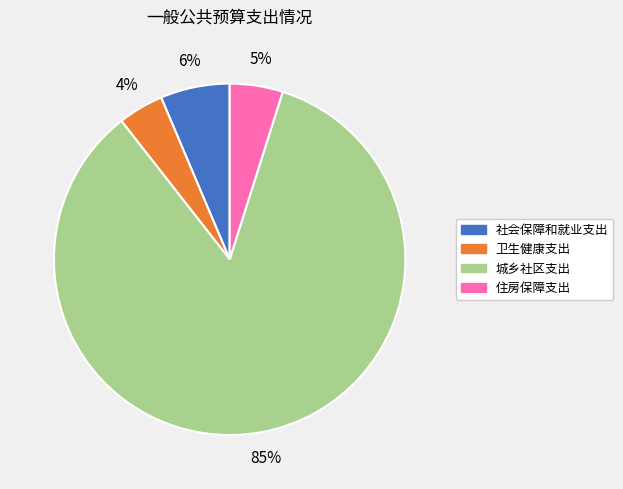

To the nearest percent, what portion does 住房保障支出 represent?

5%